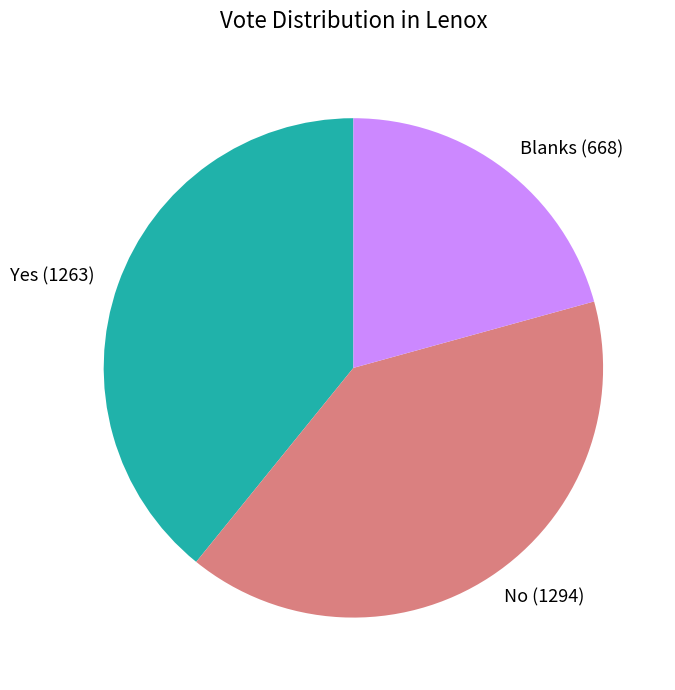

Rank the categories by value from lowest to highest.

Blanks, Yes, No